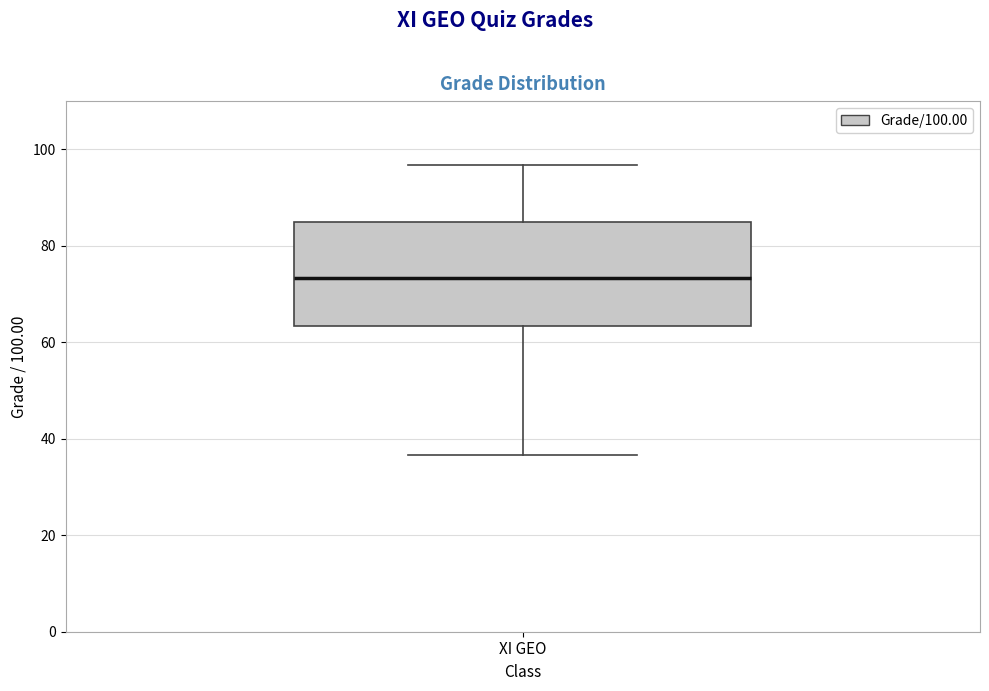

Transcribe this box plot: give where the median line is, the range the box spans, and where the two whiskers end, as read against the y-axis. The values are not printed on the chart, so give them approximately, as read against the axis.

median 74, box 64 to 86, whiskers 36 to 96